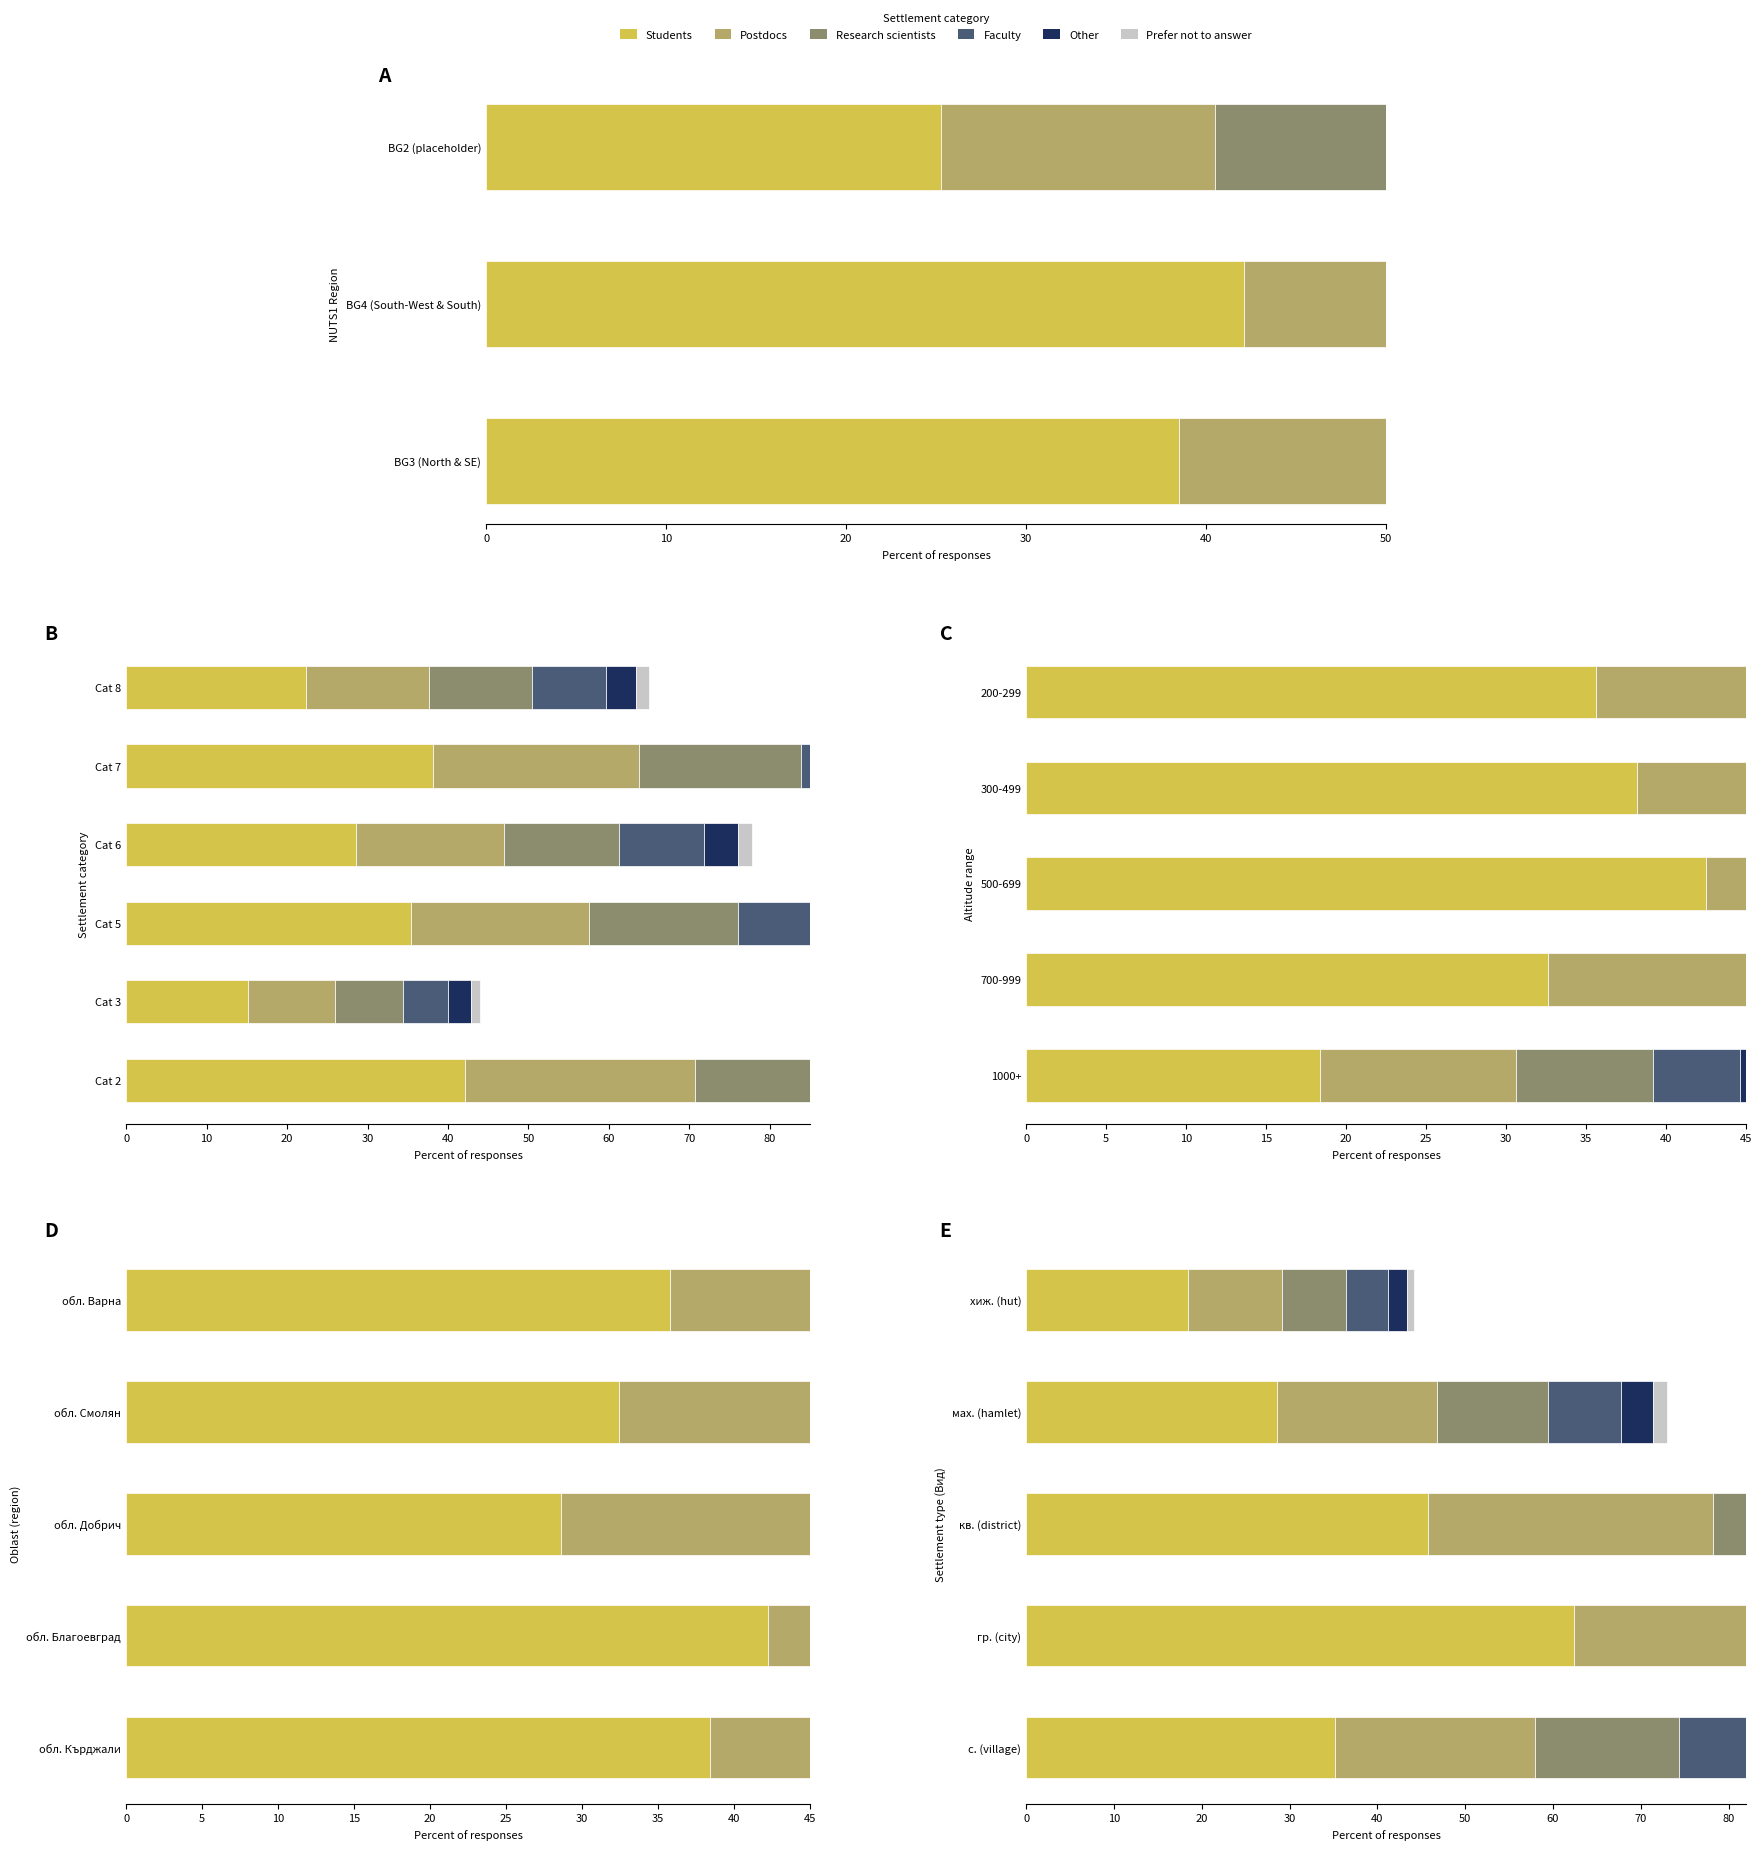

The value of Prefer not to answer at хиж. (hut) is 1.4. True or false?

False